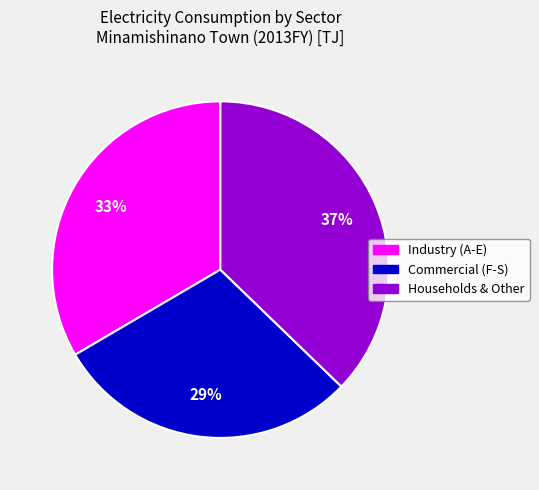

To the nearest percent, what is the difference between the largest and smallest slice percentages?

8%